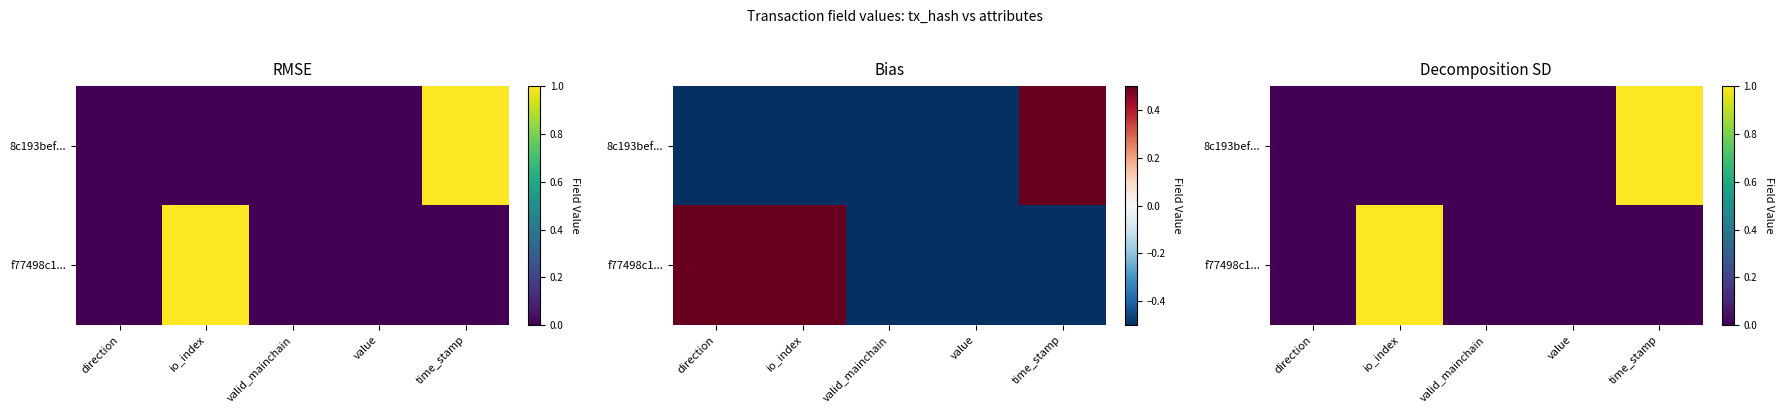

Which series has the largest total across all categories?

8c193bef...